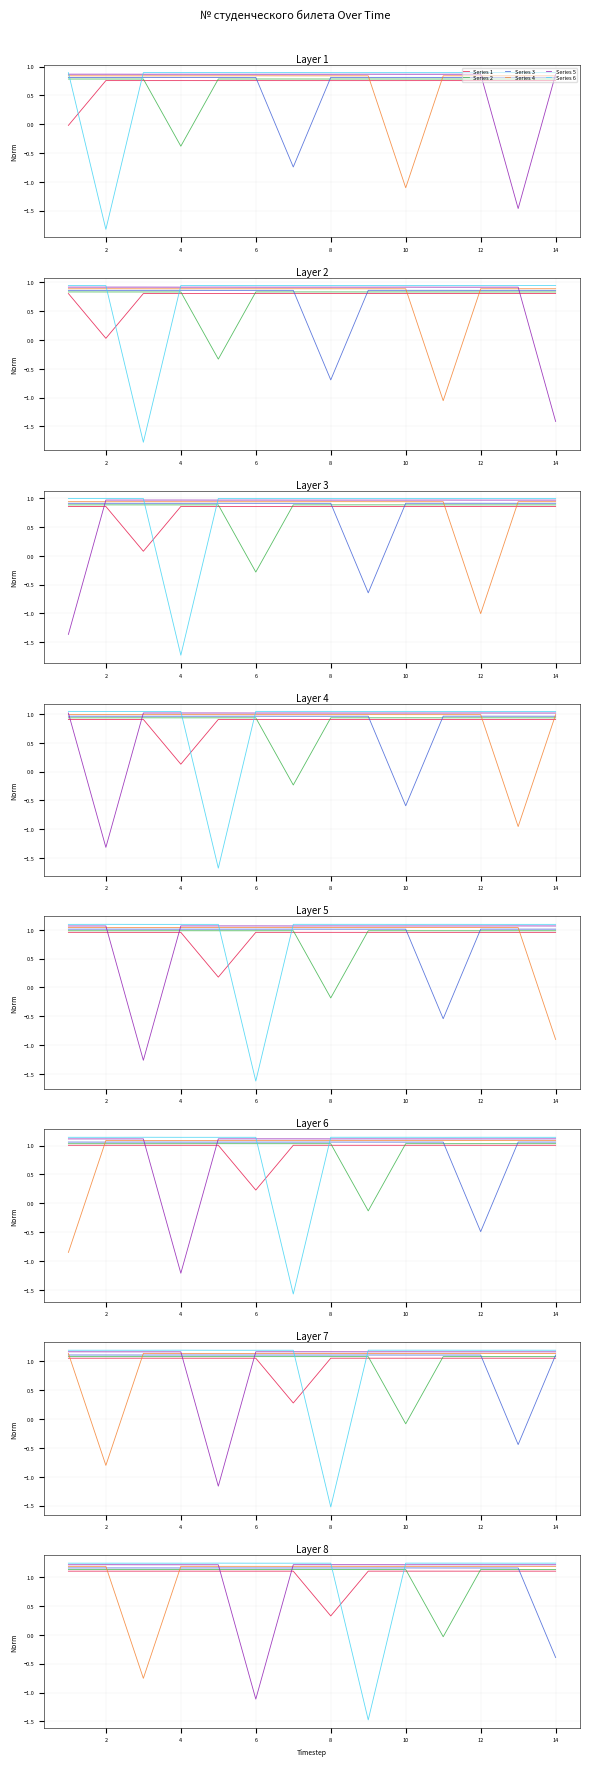

Is the value of Series 5 at 8 greater than the value of Series 6 at 0?

No